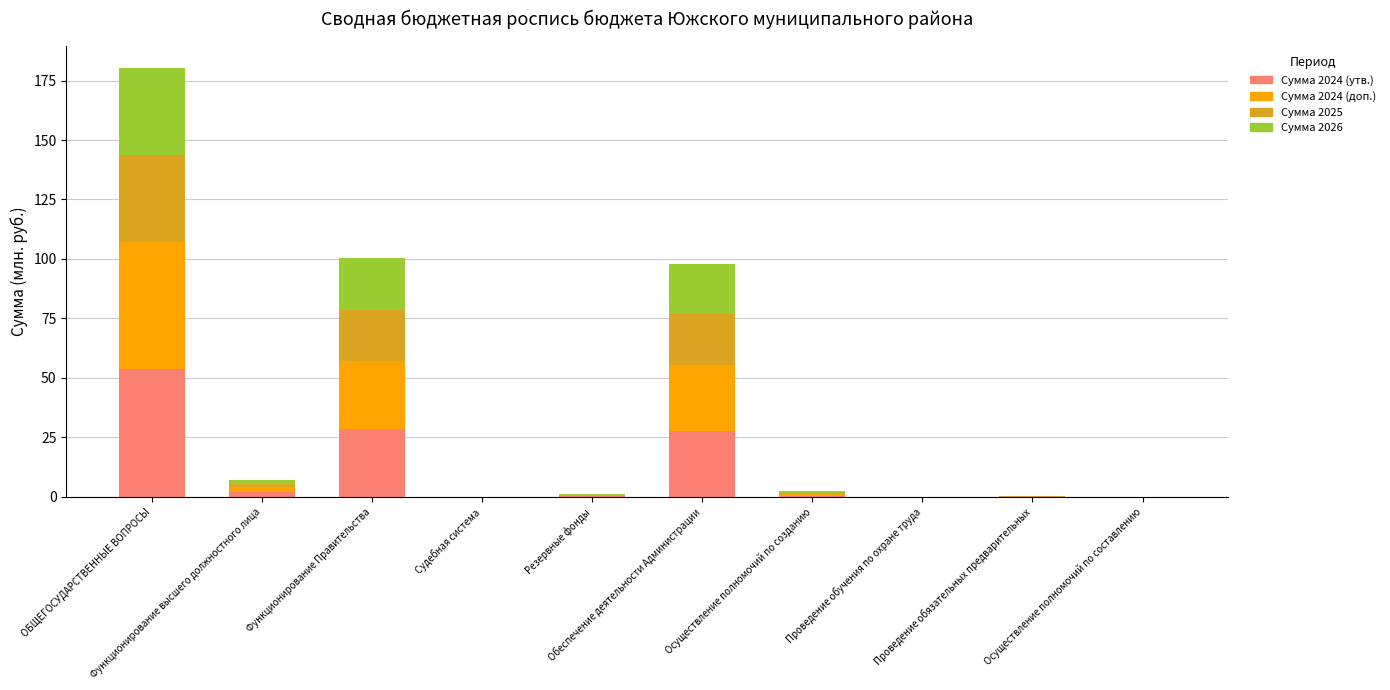

How many series are shown in this chart?

4